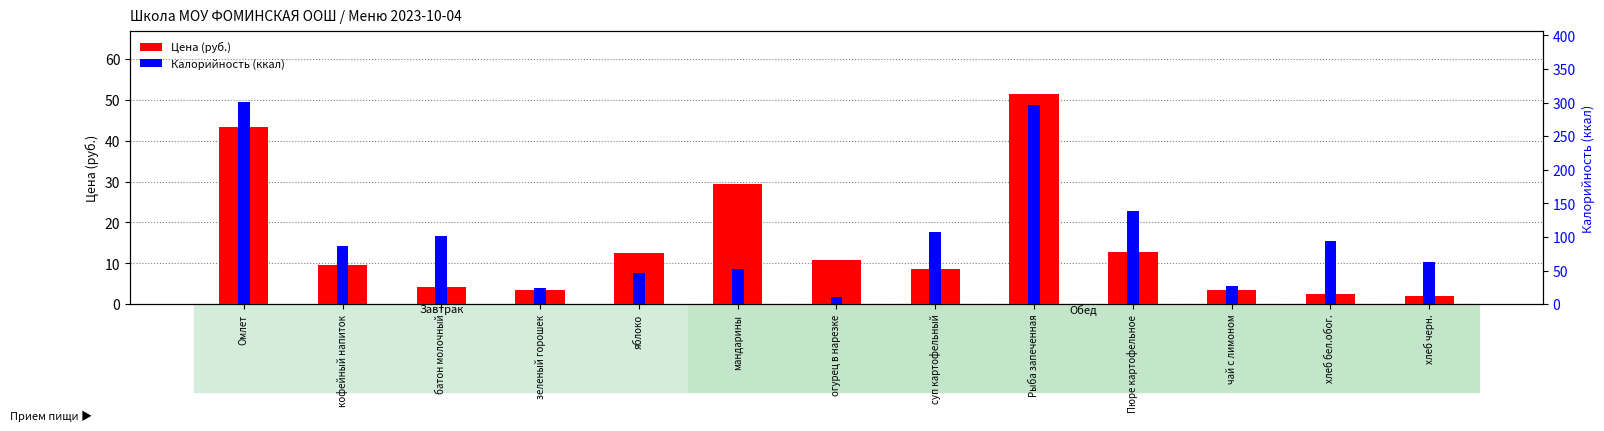

List the labels in order of Цена (руб.) value, largest first.

Рыба запеченная, Омлет, мандарины, Пюре картофельное, яблоко, огурец в нарезке, кофейный напиток, суп картофельный, батон молочный, чай с лимоном, зеленый горошек, хлеб бел.обог., хлеб черн.